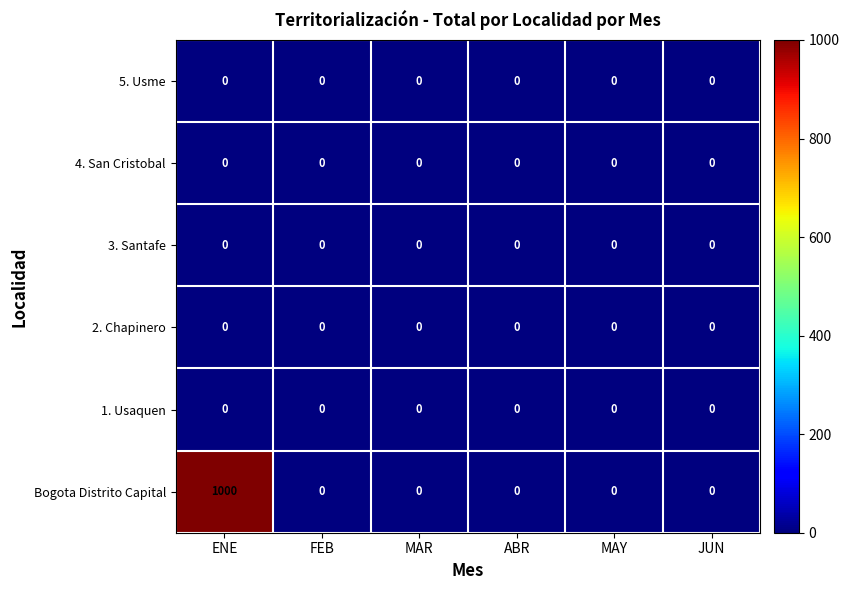

At which category is the sum across all series the highest?

ENE